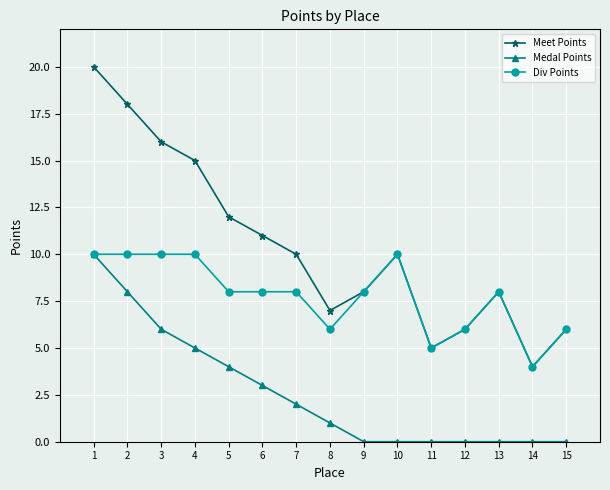

How many Div Points values are between 6 and 10?

13